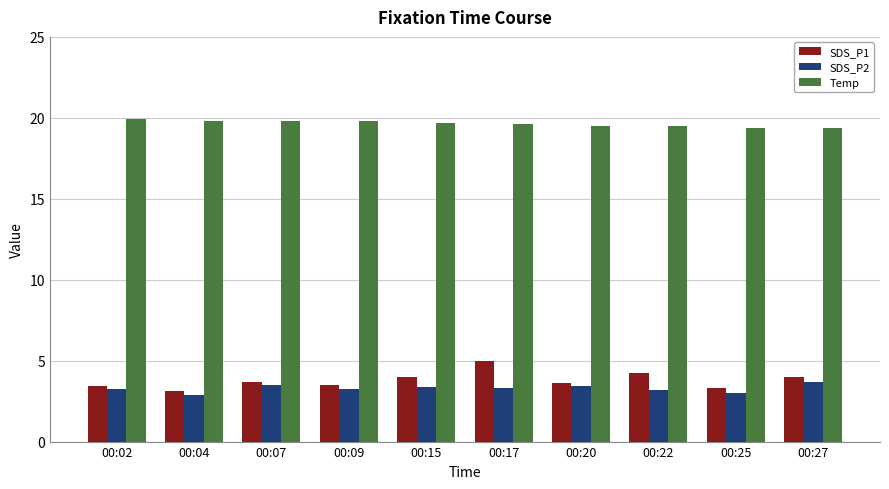

What is the lowest value of the SDS_P2 series?

2.9